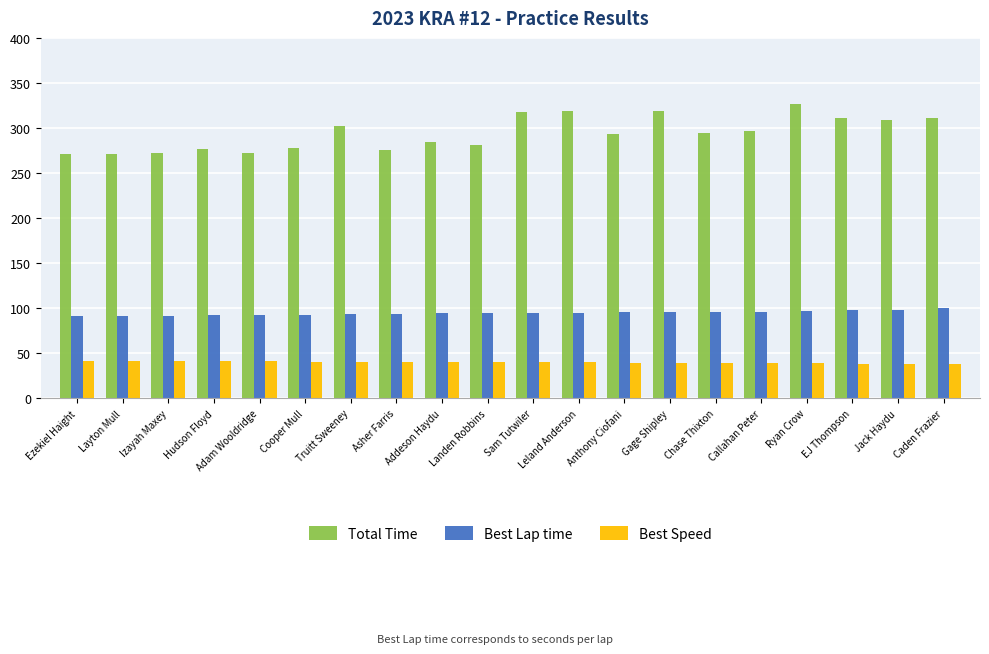

The value of Best Lap time at Ezekiel Haight is 90.9. True or false?

True